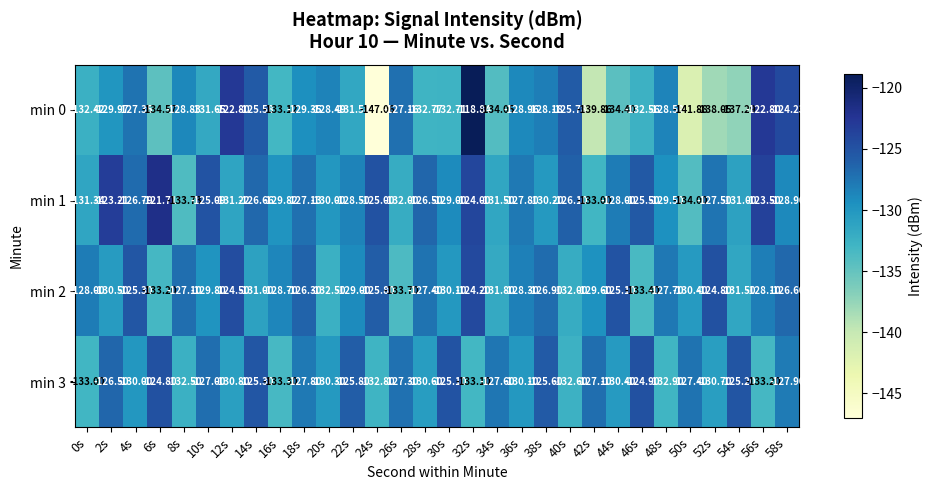

How many distinct data groups are displayed?

4